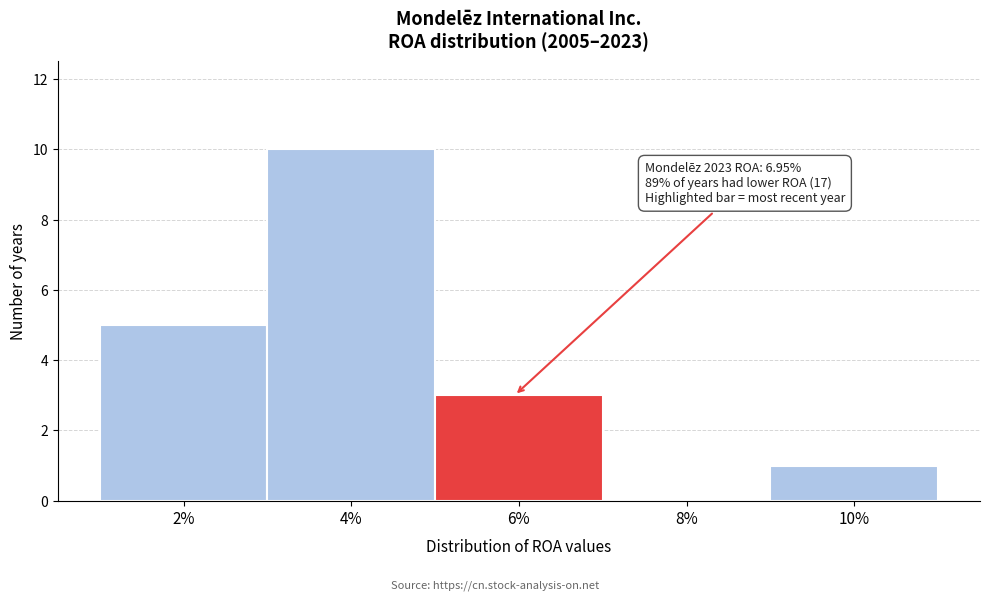

Reading right to left, list all the values displayed in this chart.

10%=1	8%=0	6%=3	4%=10	2%=5